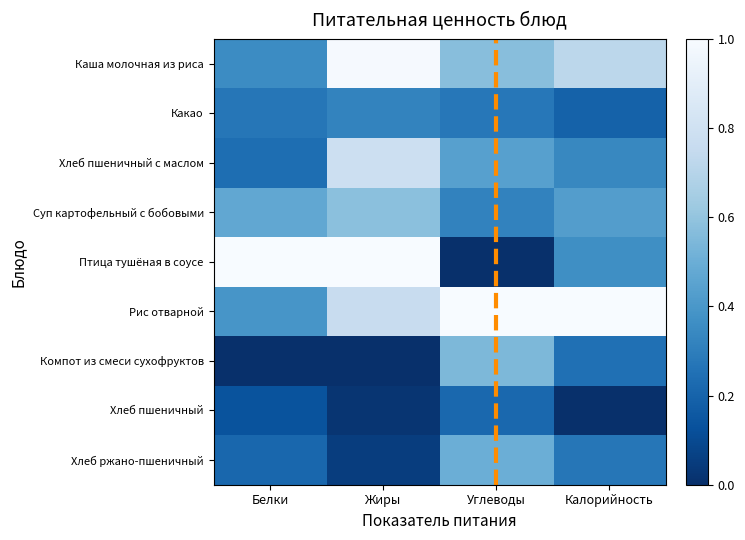

Rank the series by their maximum value, from lowest to highest.

Хлеб пшеничный, Какао, Хлеб ржано-пшеничный, Компот из смеси сухофруктов, Суп картофельный с бобовыми, Хлеб пшеничный с маслом, Каша молочная из риса, Птица тушёная в соусе, Рис отварной